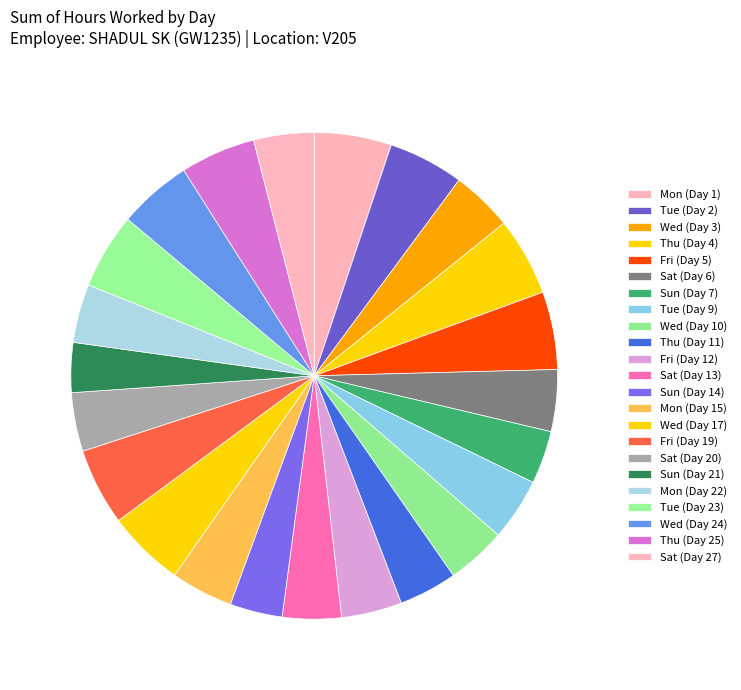

What is the largest slice in the pie chart?

Thu (Day 4)